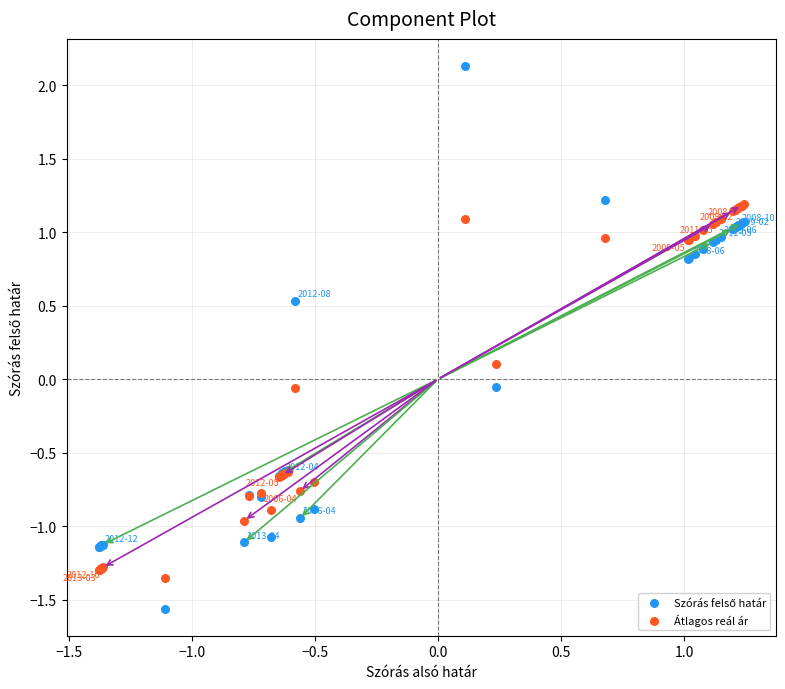

What is the X range (max minus min) for the scatter plot?

2.6